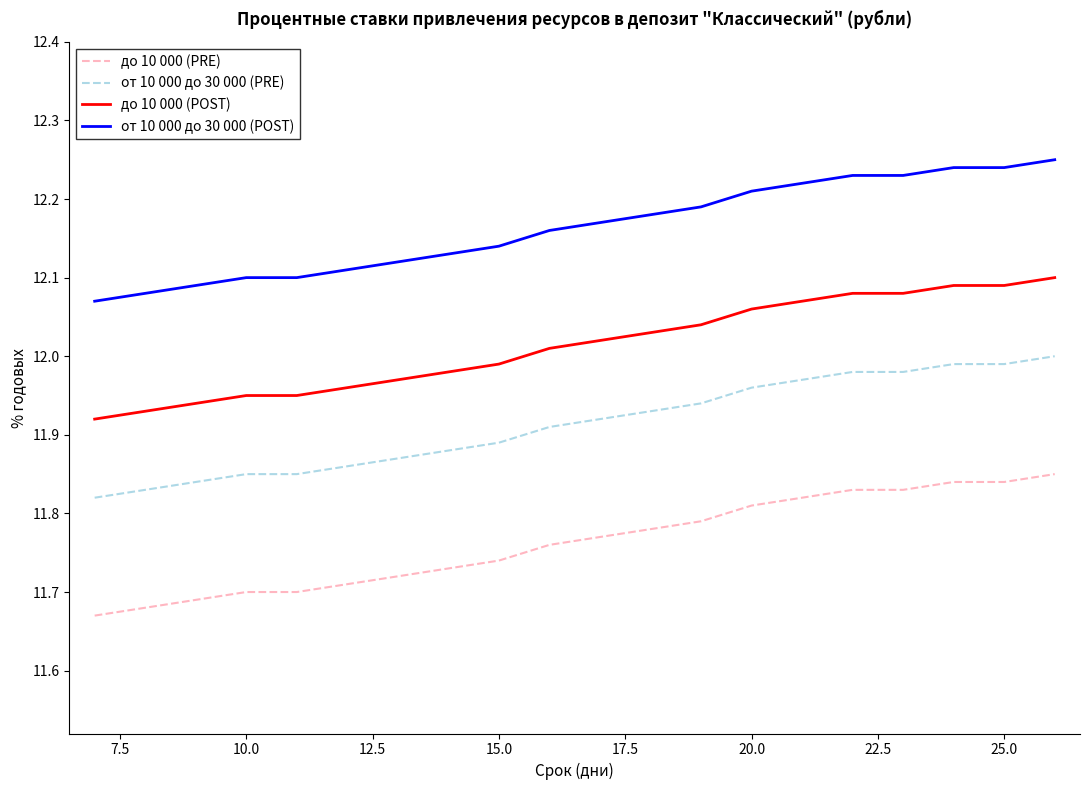

True or false: до 10 000 (PRE) and от 10 000 до 30 000 (PRE) intersect in this chart.

False